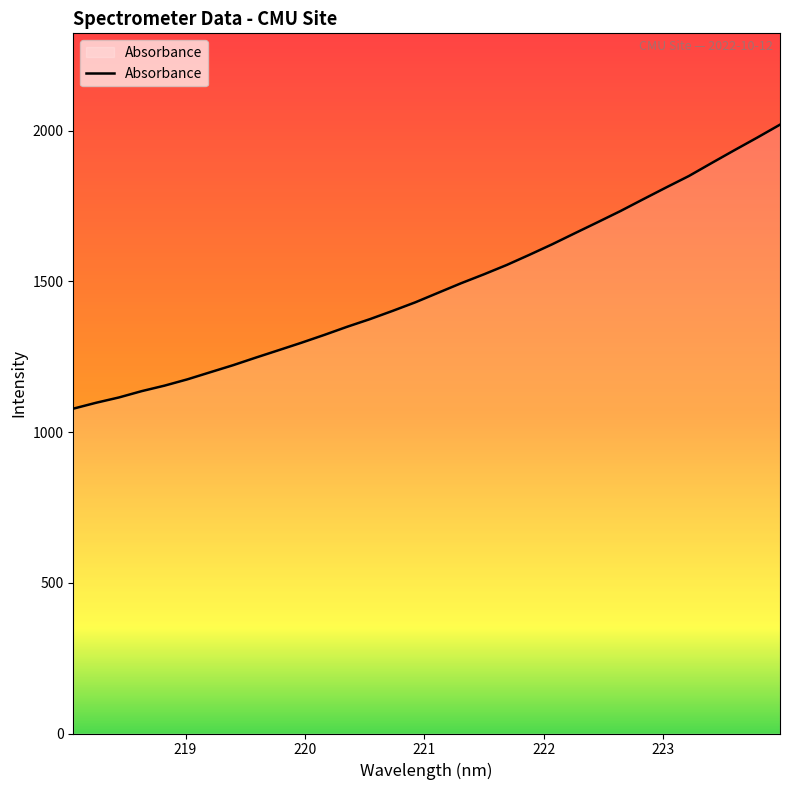

What is the greatest value displayed?

2020.2